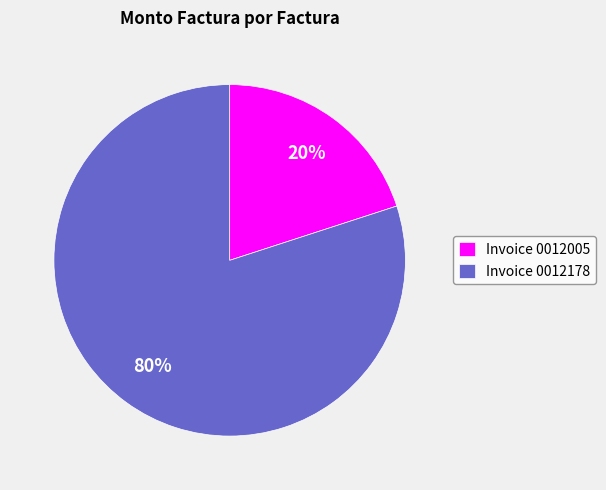

What is the ratio of the value at Invoice 0012178 to the value at Invoice 0012005?

4.0